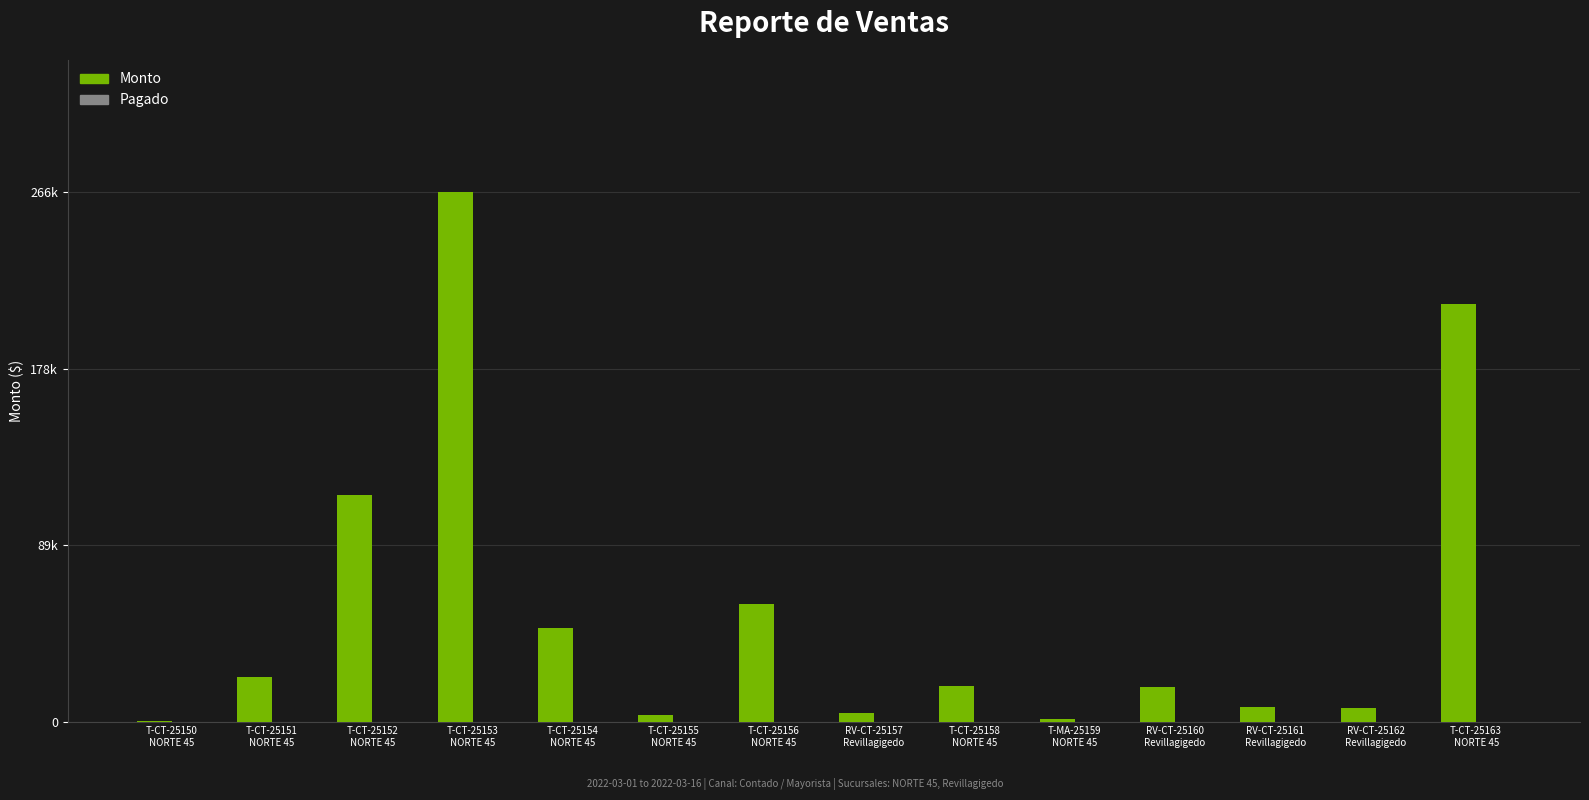

Are the bars horizontal?

No